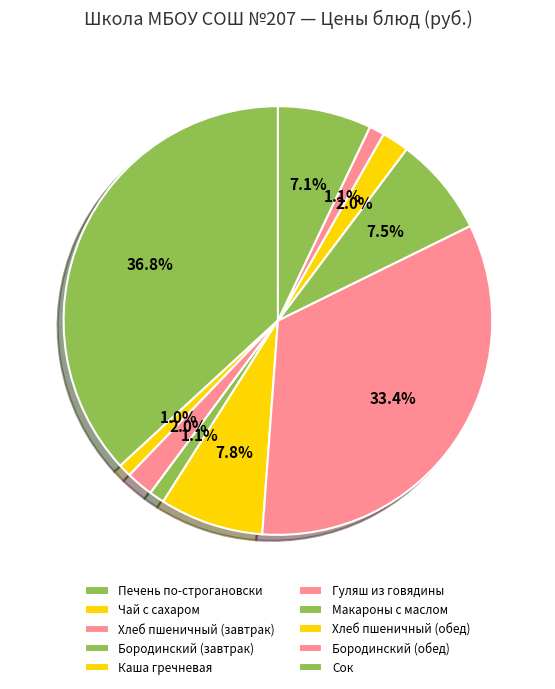

To the nearest percent, what is the difference between the largest and smallest slice percentages?

36%